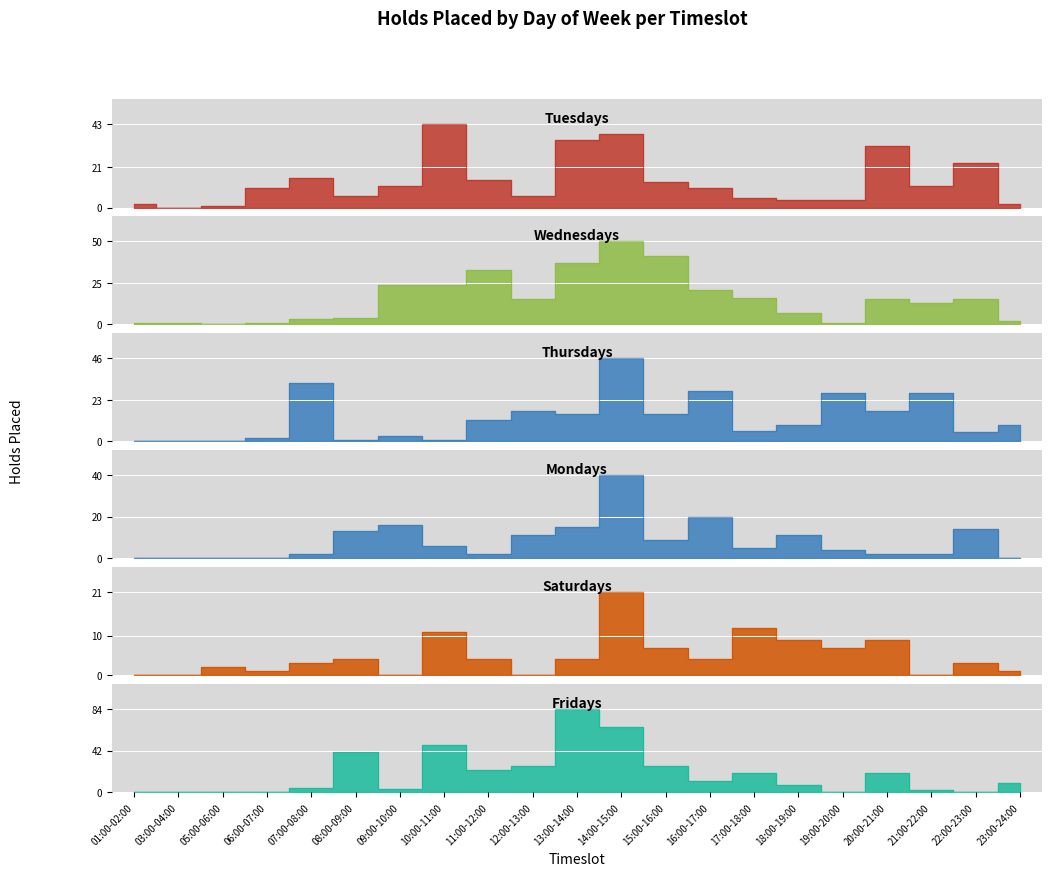

List the series in order of their peak value, lowest first.

Saturdays, Mondays, Tuesdays, Thursdays, Wednesdays, Fridays